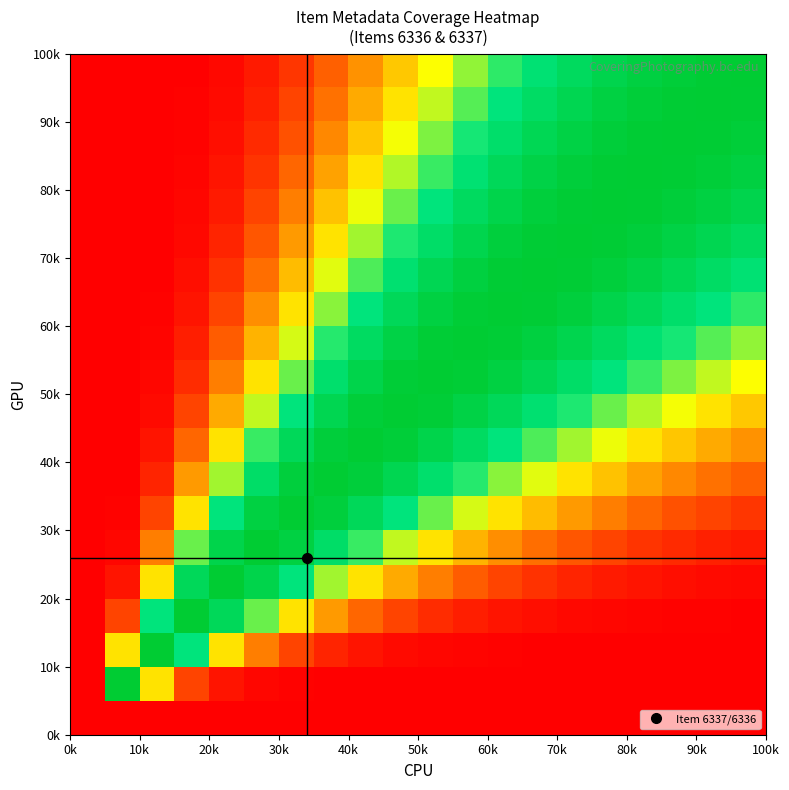

How many data points does each series have?

20